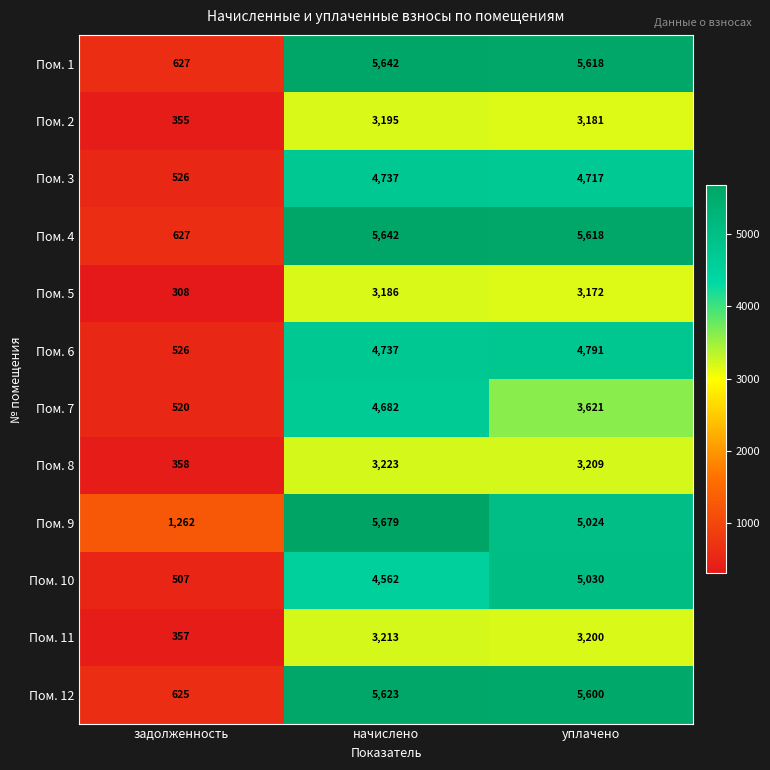

What is the difference between the Пом. 7 values at задолженность and уплачено?

3101